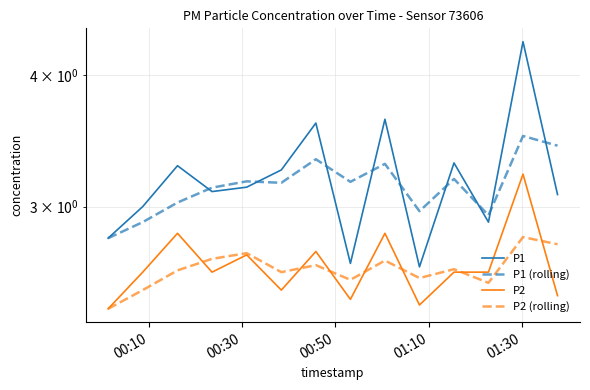

How many data points in P1 (rolling) are less than 3?

4